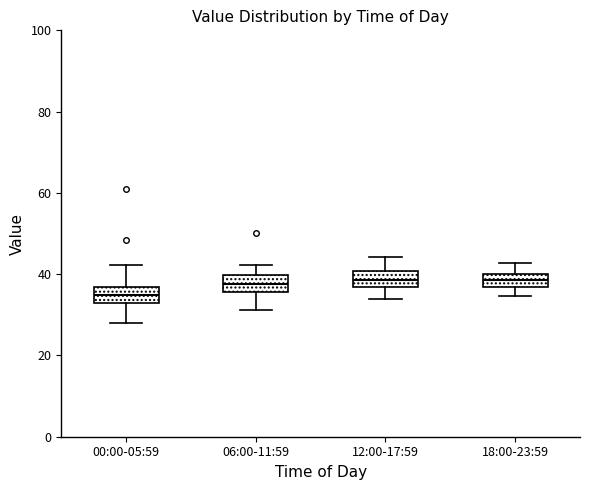

Where is the lower edge of the box for 00:00-05:59 on the y-axis? The values are not printed on the chart, so give them approximately, as read against the axis.

34